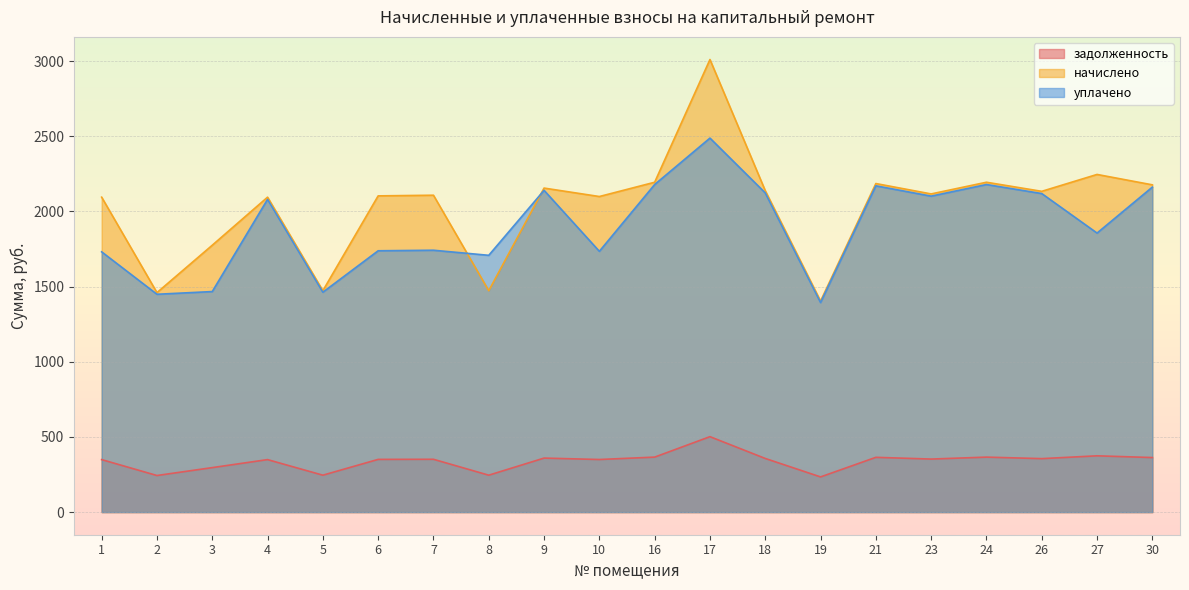

True or false: уплачено and задолженность intersect in this chart.

False